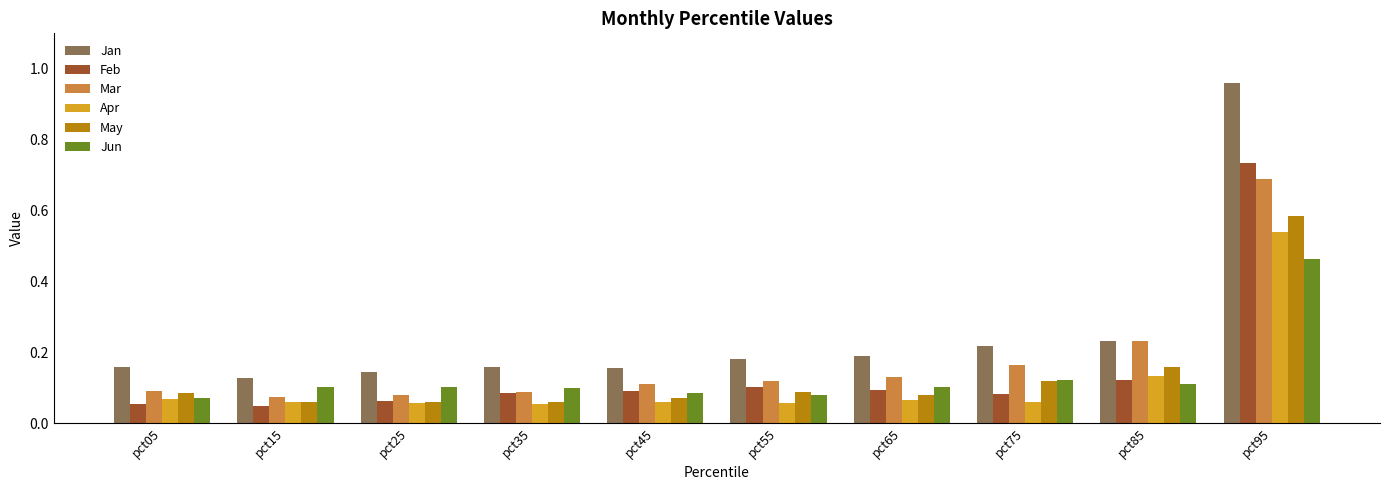

Which series has the largest range (max minus min)?

Jan